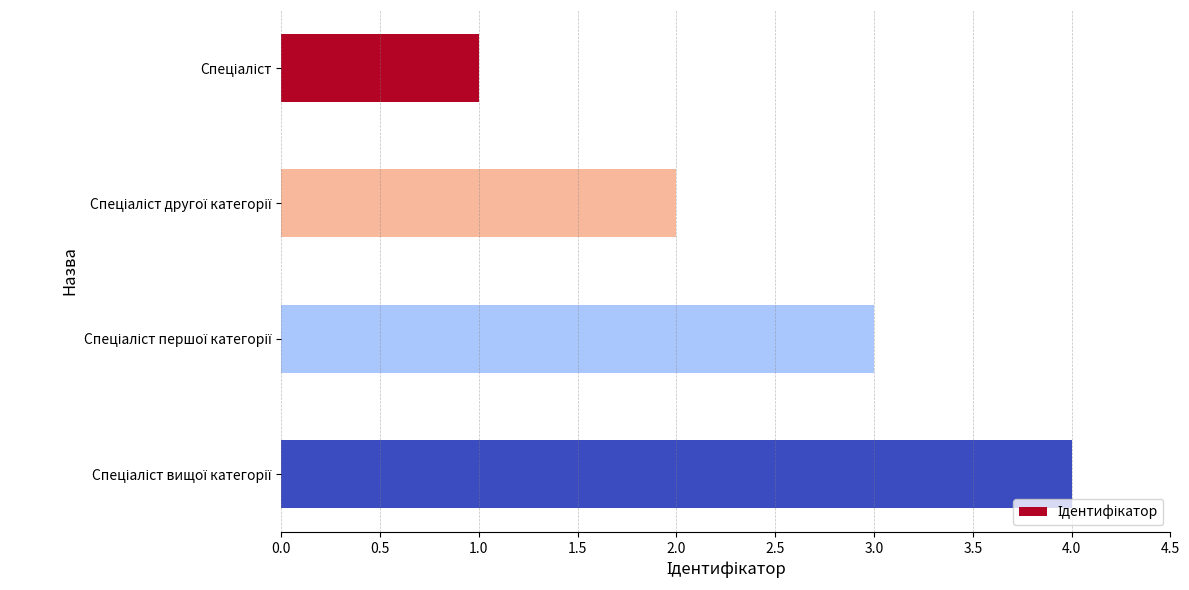

What is the greatest value displayed?

4